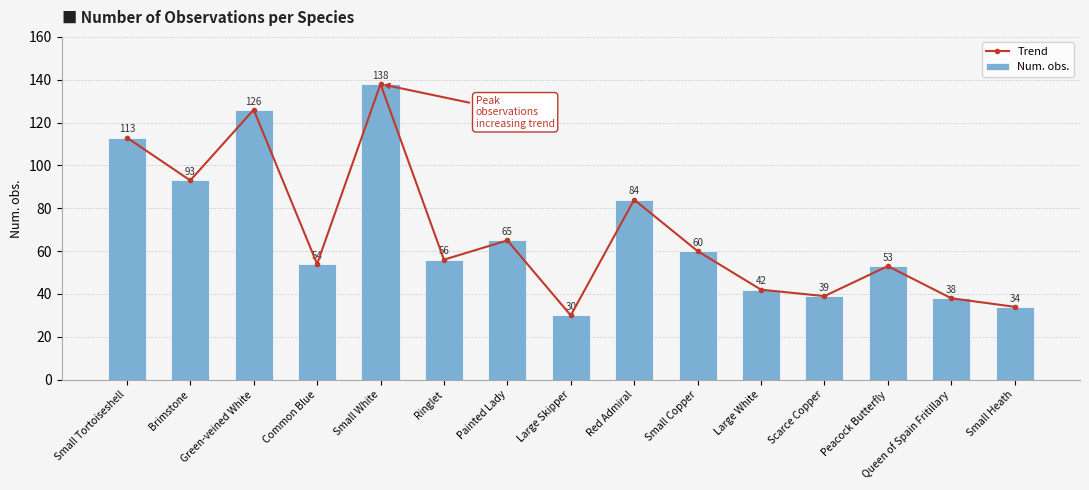

What position from the left is Common Blue?

4